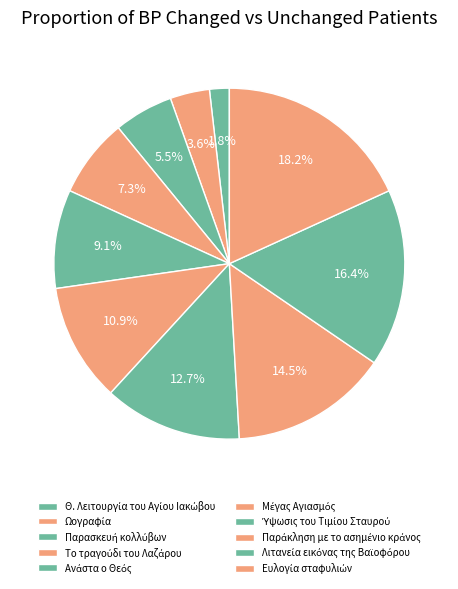

To the nearest percent, what is the difference between the largest and smallest slice percentages?

16%